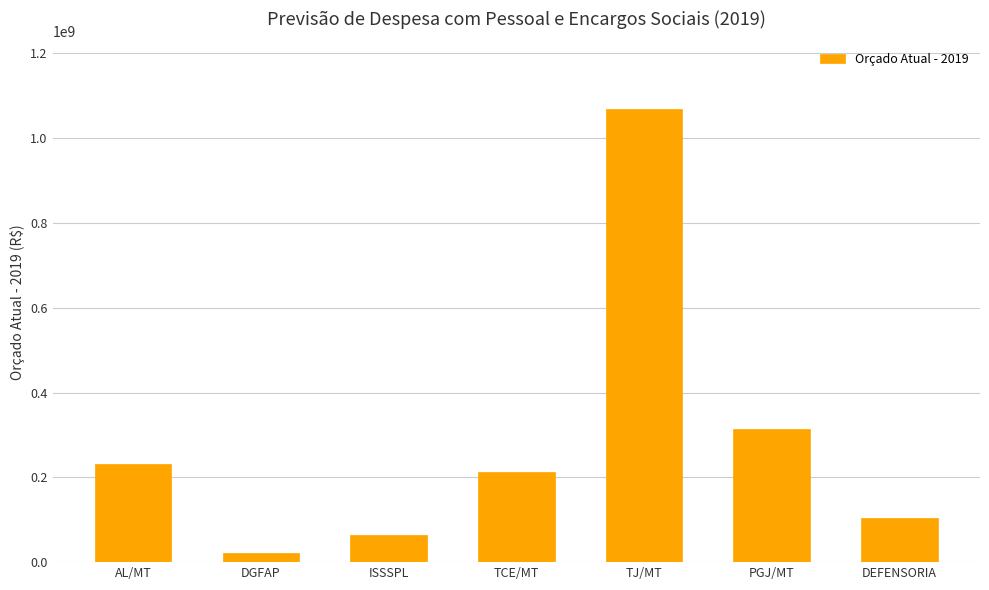

What is the change in value from ISSSPL to PGJ/MT?

+251859515